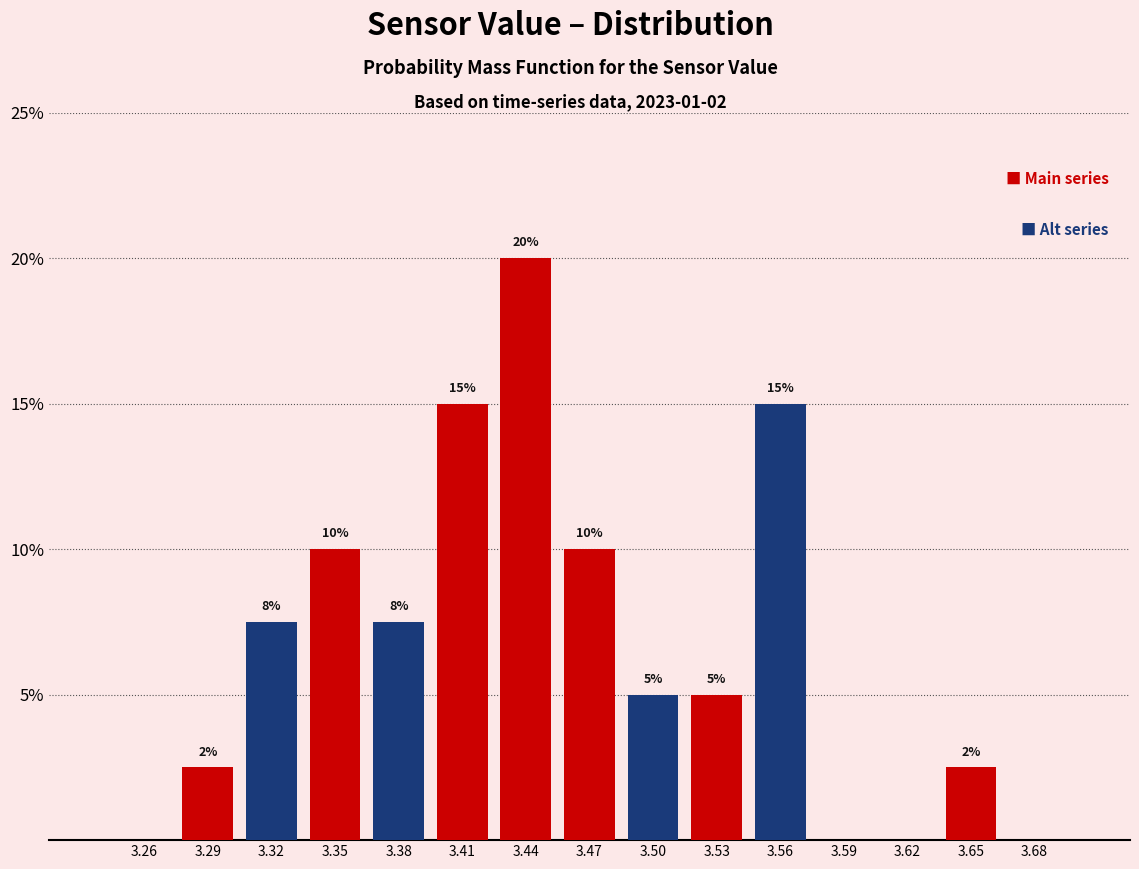

Which range on the x-axis has the tallest bar?

3.43 to 3.46